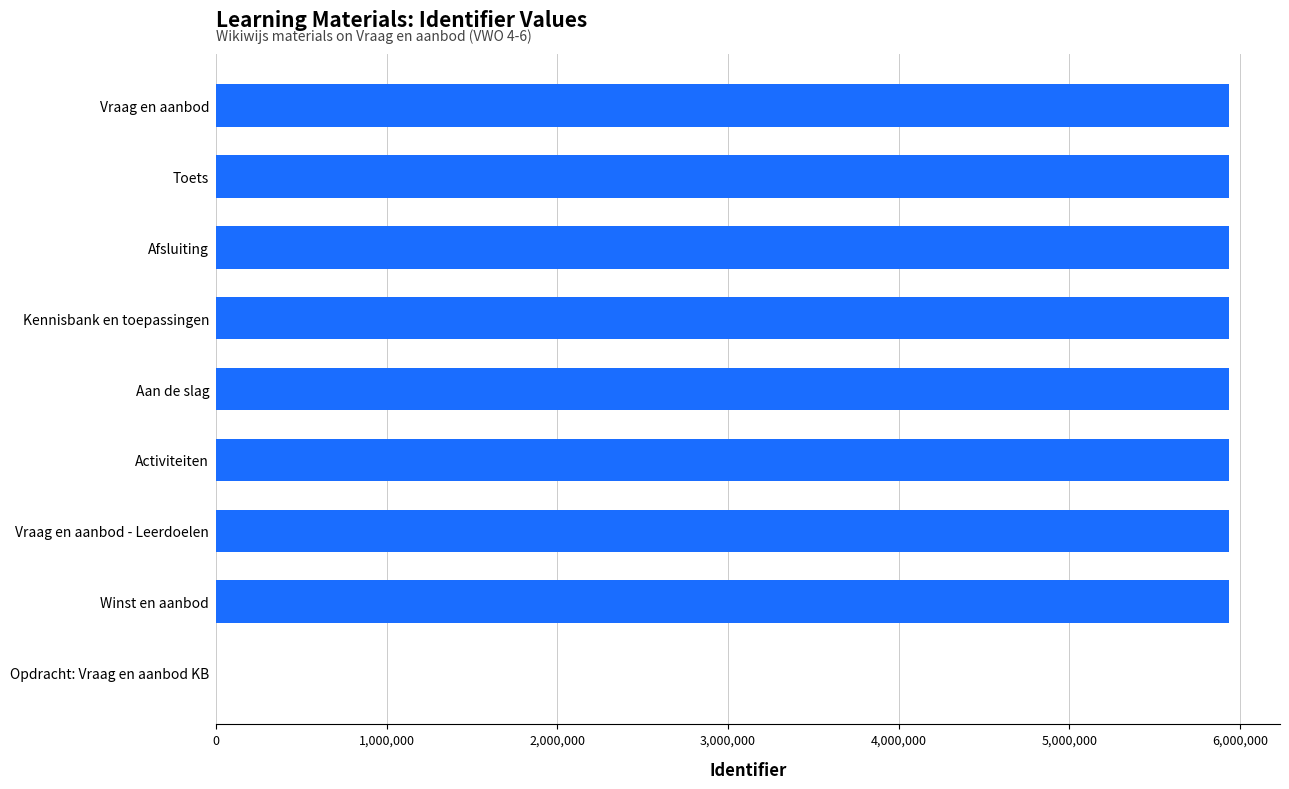

True or false: the data shows 0 at Opdracht: Vraag en aanbod KB.

True